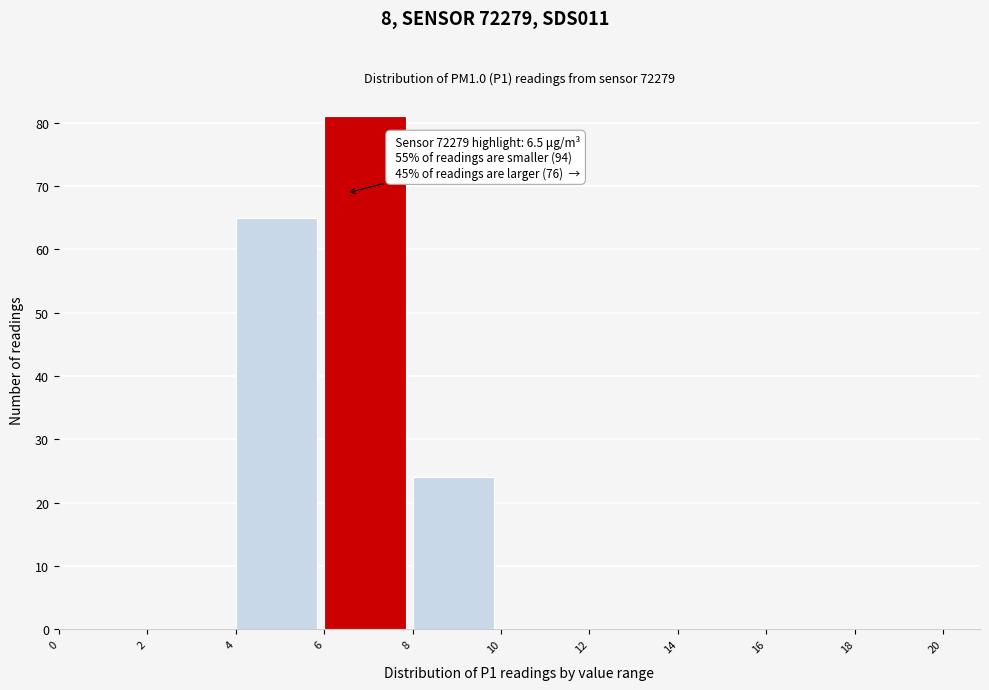

Over which range of the x-axis is the bar tallest?

6 to 8